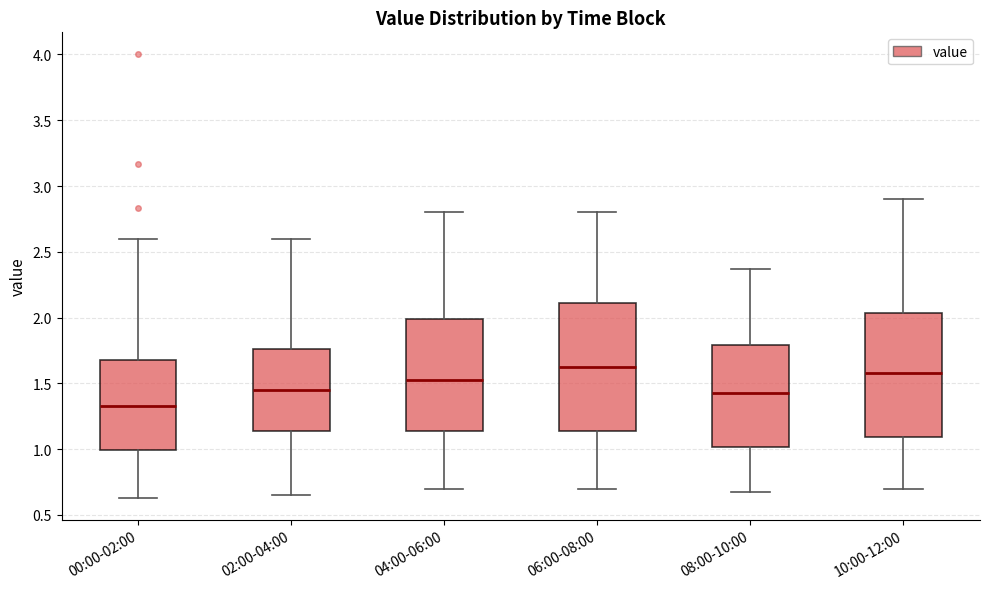

Reading left to right, read every box against the y-axis: the position of its median line, the range the box covers, and the ends of its whiskers. The values are not printed on the chart, so give them approximately, as read against the axis.

00:00-02:00: median 1.35, box 1.00 to 1.70, whiskers 0.65 to 2.60
02:00-04:00: median 1.45, box 1.15 to 1.75, whiskers 0.65 to 2.60
04:00-06:00: median 1.55, box 1.15 to 2.00, whiskers 0.70 to 2.80
06:00-08:00: median 1.65, box 1.15 to 2.10, whiskers 0.70 to 2.80
08:00-10:00: median 1.45, box 1.00 to 1.80, whiskers 0.65 to 2.35
10:00-12:00: median 1.60, box 1.10 to 2.05, whiskers 0.70 to 2.90